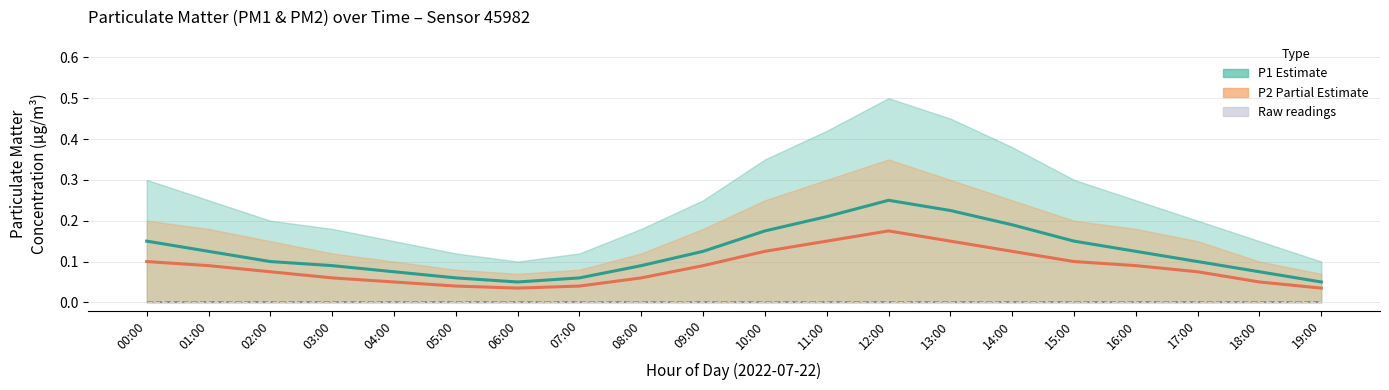

Which series changed the most between 05:00 and 12:00?

P1_upper